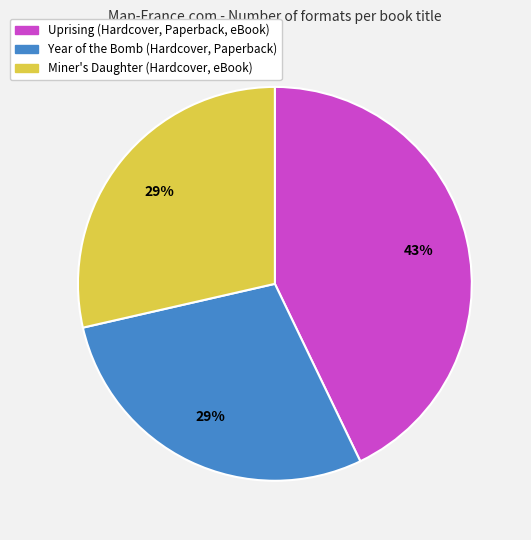

Is there any slice that represents more than half of the pie?

No